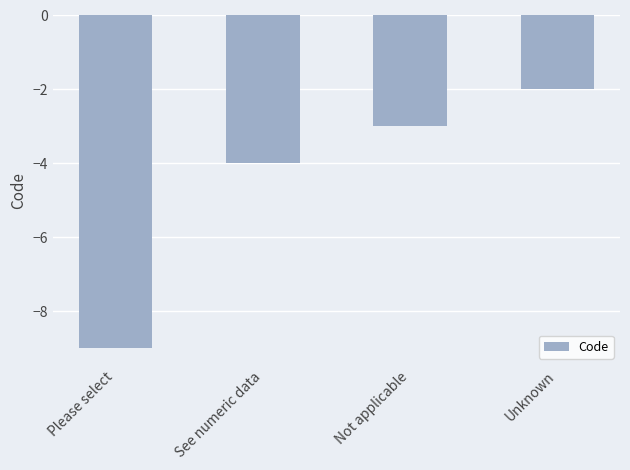

Are the bars grouped side by side (vs. stacked)?

No